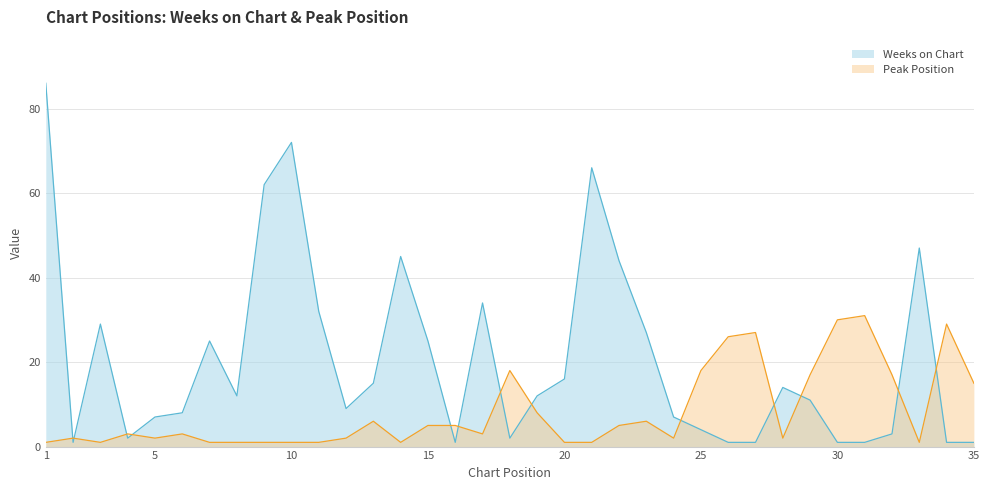

What are all the series names shown in the legend?

Weeks on Chart, Peak Position